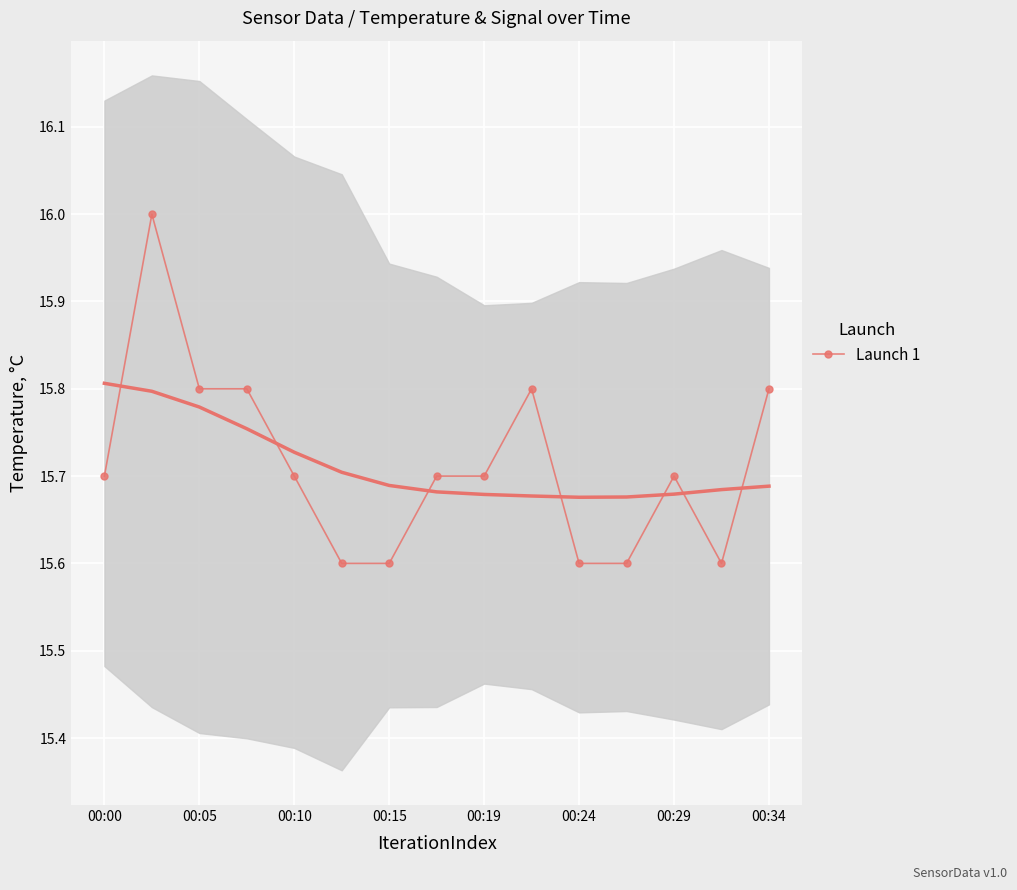

What is the minimum value for Launch 1?

15.6